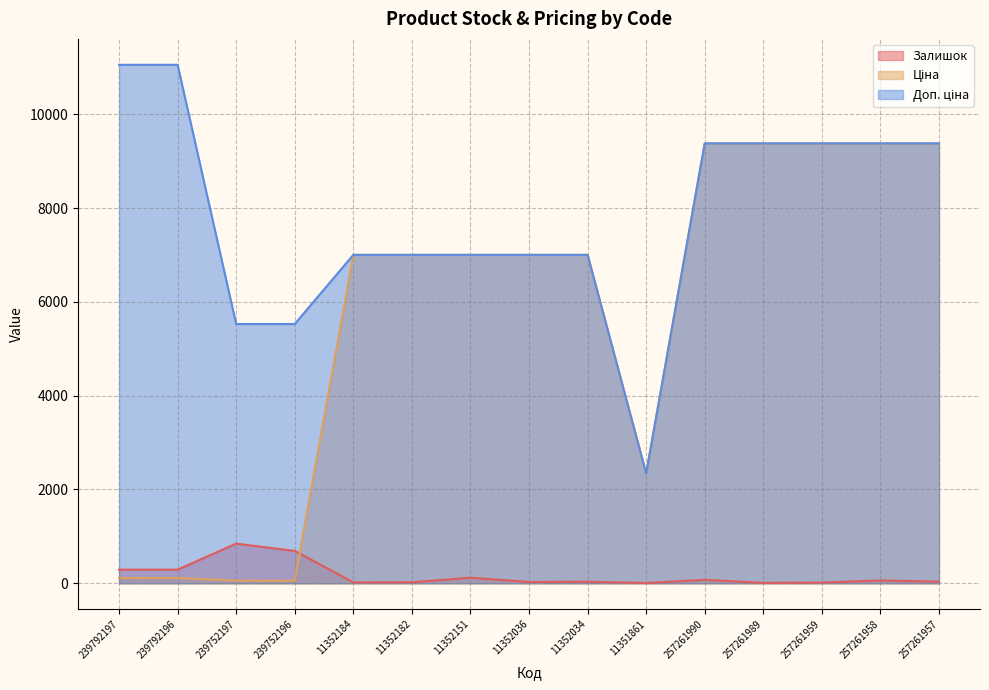

What is the total value across all series at 11351861?

4686.3